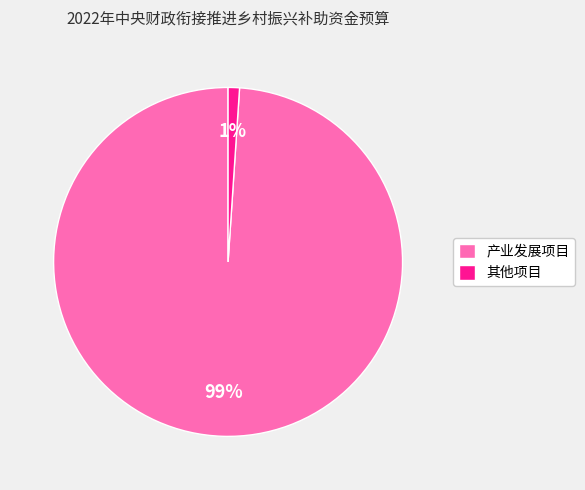

Does 其他项目 account for over 50% of the chart?

No